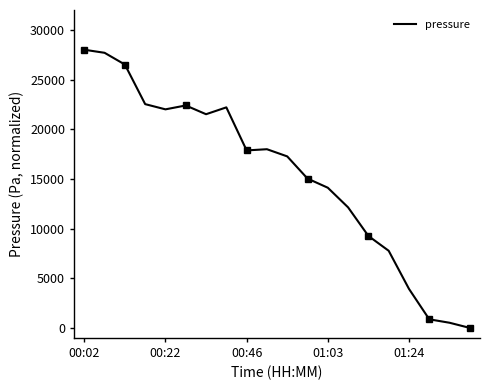

Where does the data first go above 17866?

00:02